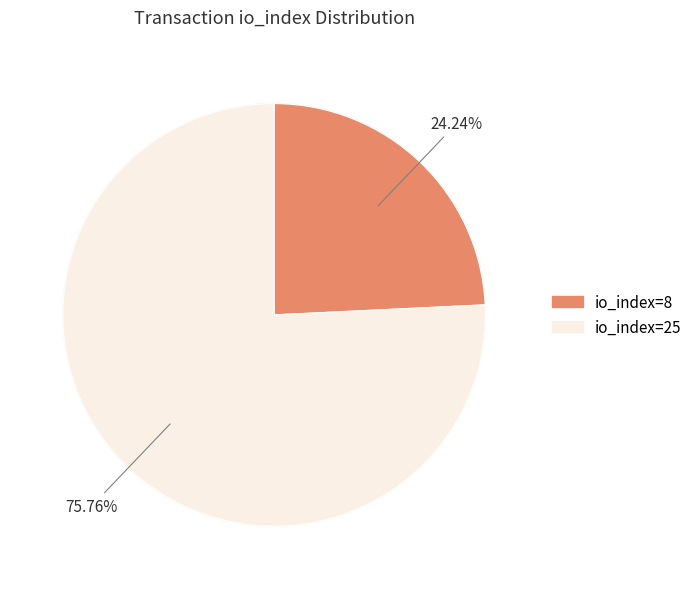

To the nearest percent, what is the average slice percentage?

50%